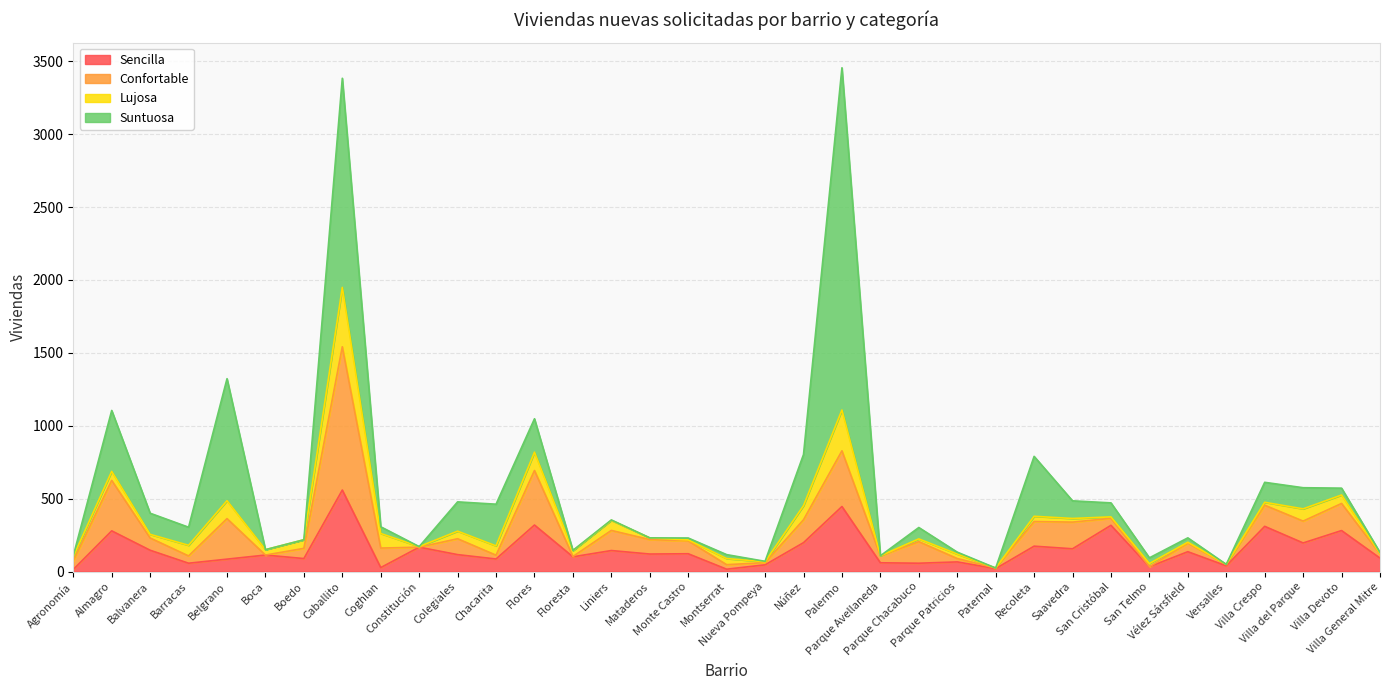

What is the label of the 3rd point from the left?

Balvanera